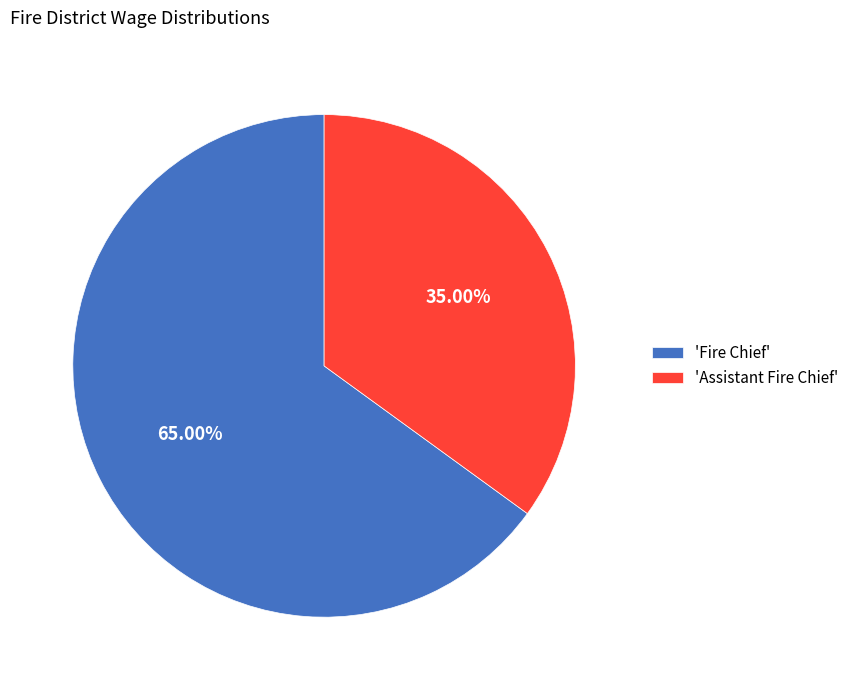

What is the majority slice?

'Fire Chief'